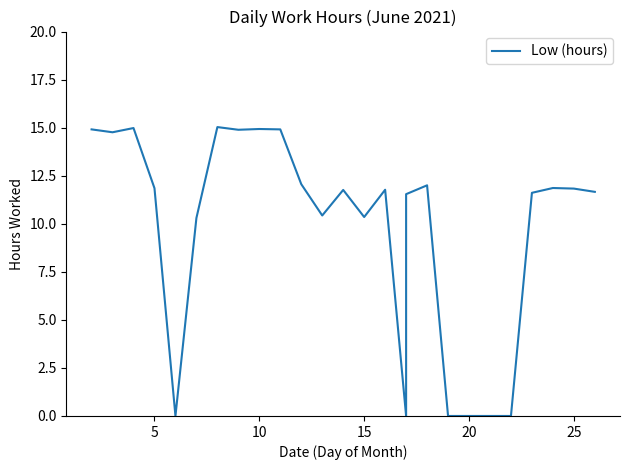

What is the greatest value displayed?

15.0